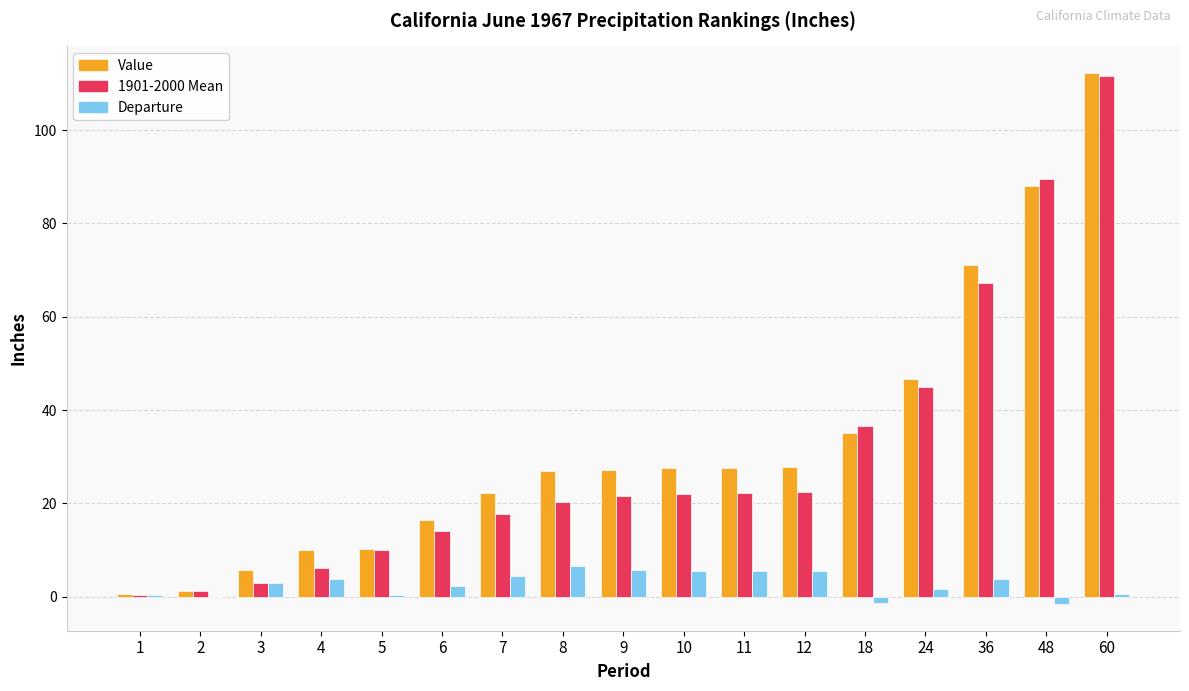

What is the highest value of the 1901-2000 Mean series?

111.7